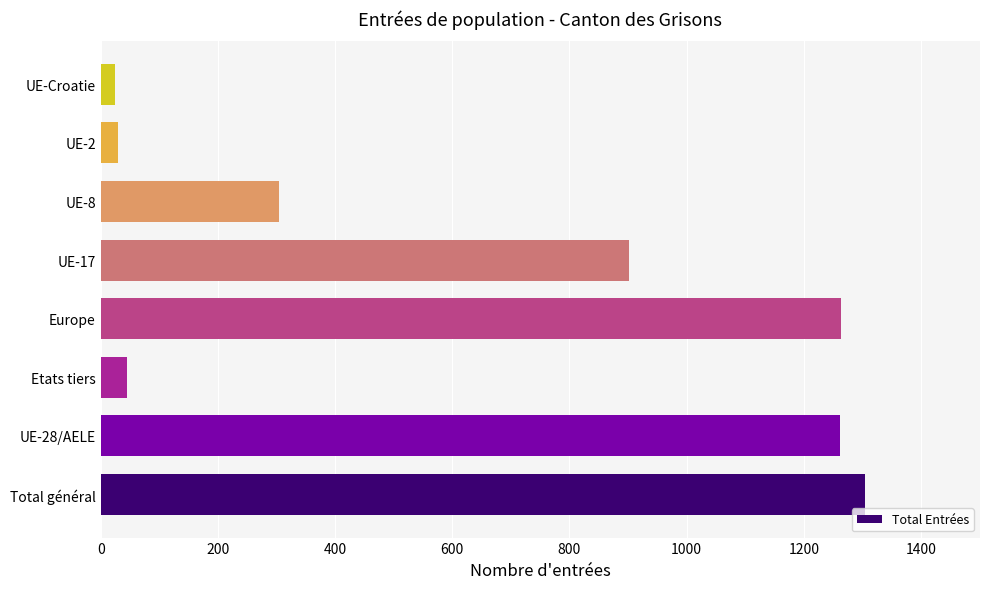

What is the minimum value shown in the chart?

25